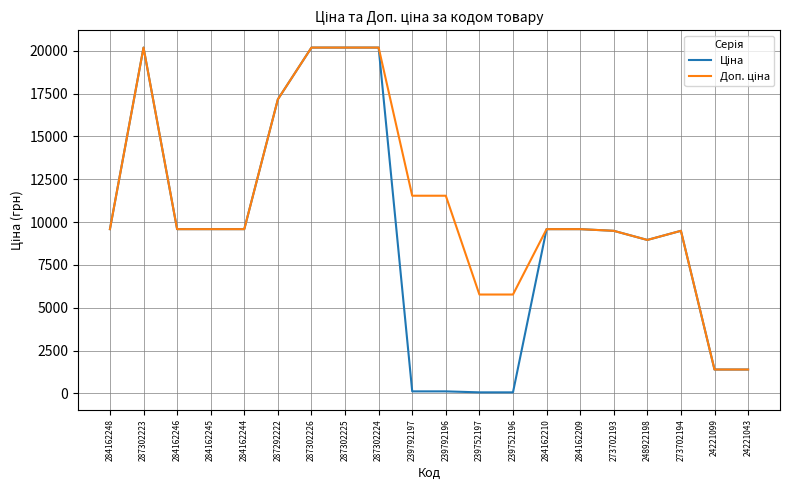

What is the total value across all series at 273702193?

18976.4